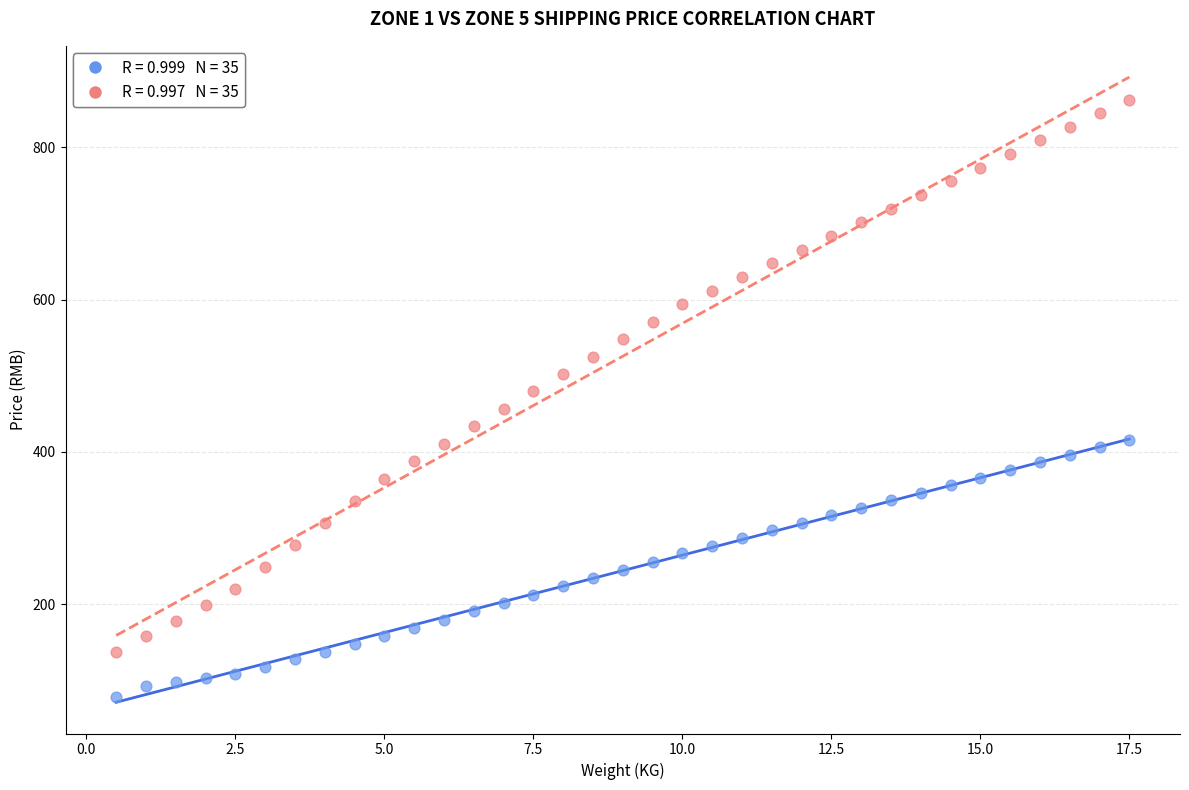

Across all data points, what is the range of X values (max minus min)?

17.0